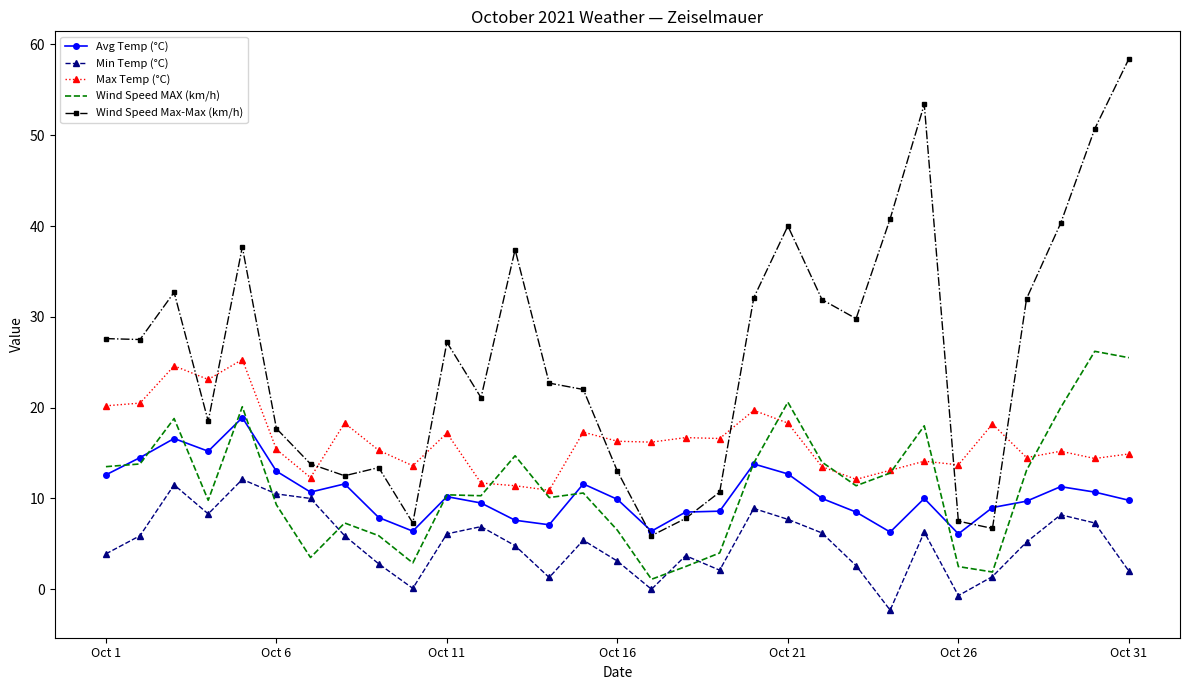

Which series has the widest spread of values?

Wind Speed Max-Max (km/h)